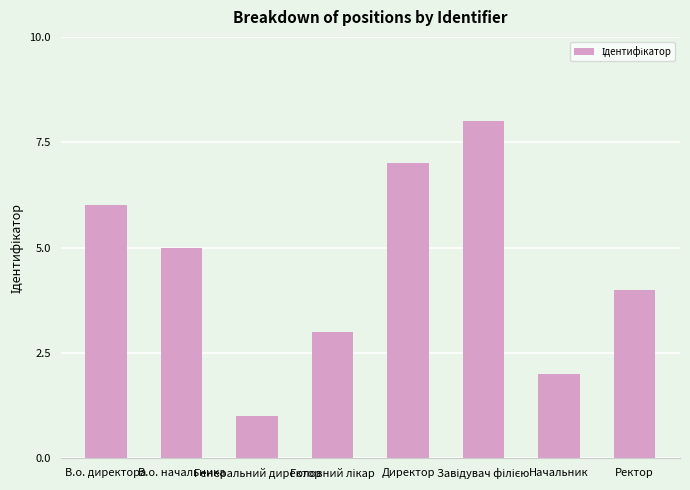

What is the difference between the maximum and minimum values?

7